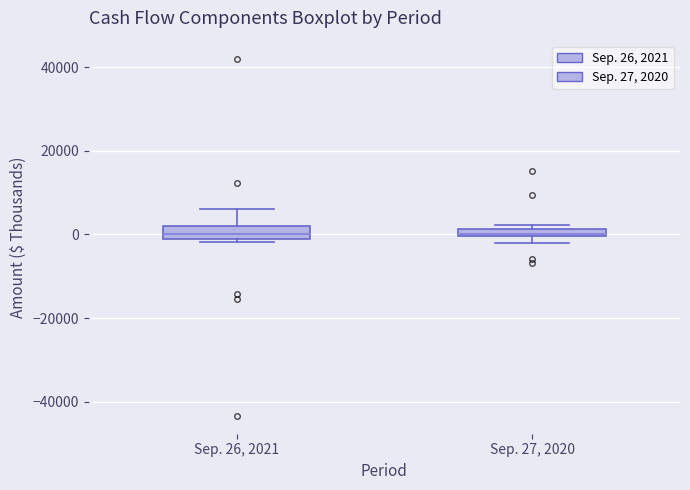

Where does the upper whisker of the box for Sep. 26, 2021 end on the y-axis? The values are not printed on the chart, so give them approximately, as read against the axis.

6000